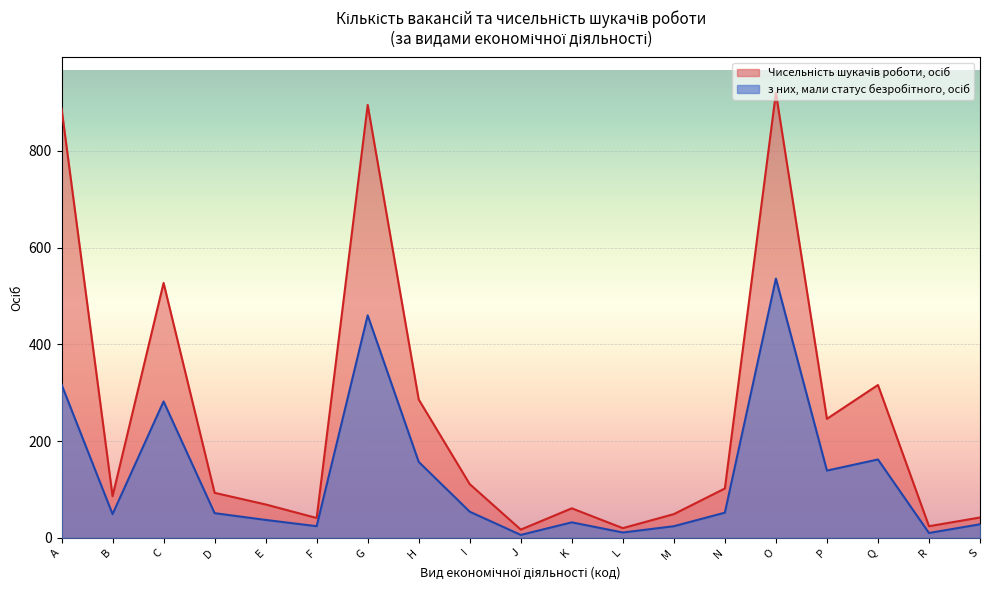

In з них, мали статус безробітного, осіб, how many points are lower than both neighbors (excluding endpoints)?

6